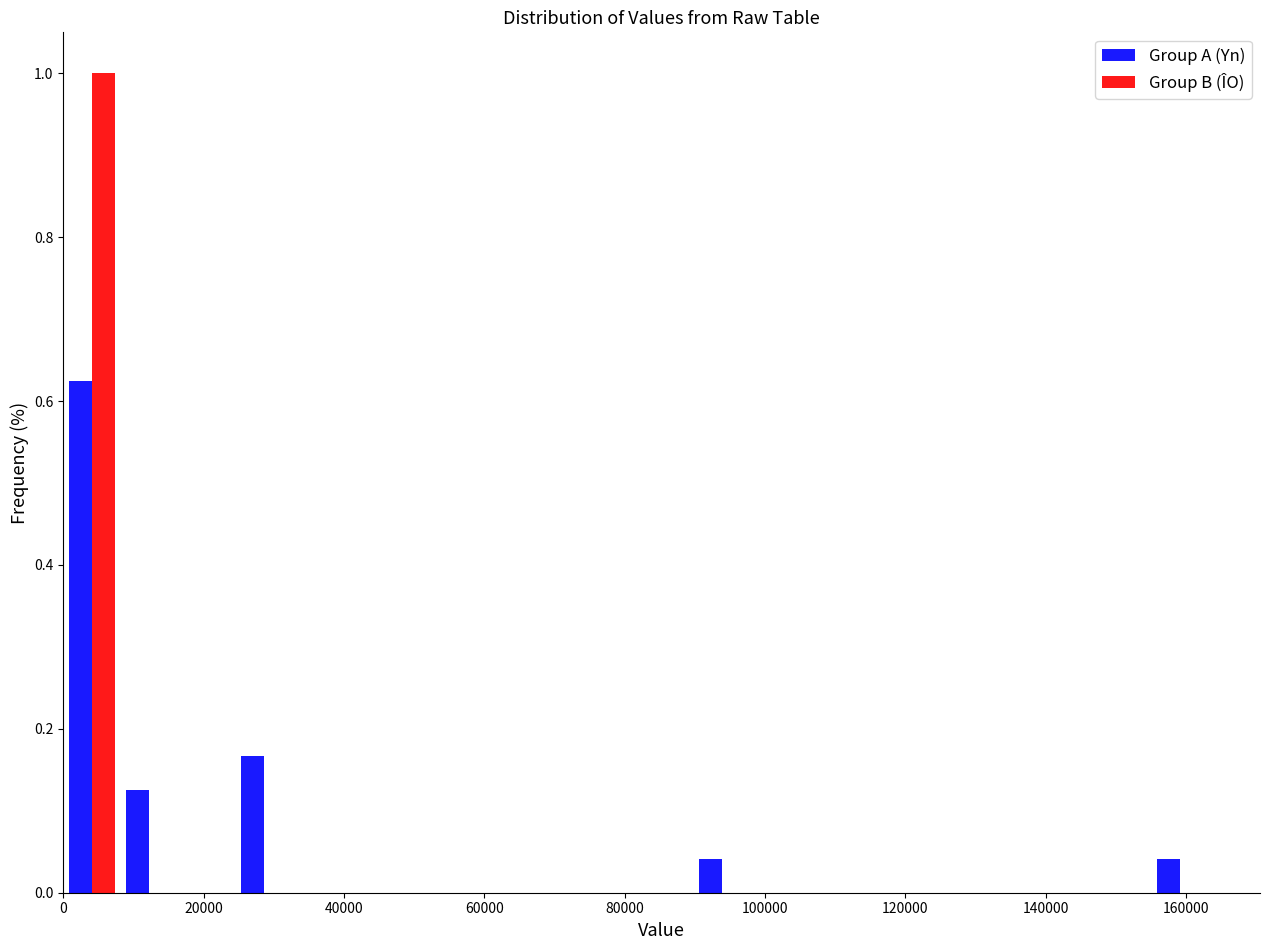

Reading left to right, transcribe this chart: for each range on the x-axis, give the height of each series' bar. Neither the bar edges nor the heights are printed on the chart, so give them approximately, as read against the axes.

0 to 8000: Group A (Yn)=0.62	Group B (ÎO)=1.00
8000 to 16000: Group A (Yn)=0.12	Group B (ÎO)=0
16000 to 24000: Group A (Yn)=0	Group B (ÎO)=0
24000 to 32000: Group A (Yn)=0.16	Group B (ÎO)=0
32000 to 40000: Group A (Yn)=0	Group B (ÎO)=0
40000 to 48000: Group A (Yn)=0	Group B (ÎO)=0
48000 to 58000: Group A (Yn)=0	Group B (ÎO)=0
58000 to 66000: Group A (Yn)=0	Group B (ÎO)=0
66000 to 74000: Group A (Yn)=0	Group B (ÎO)=0
74000 to 82000: Group A (Yn)=0	Group B (ÎO)=0
82000 to 90000: Group A (Yn)=0	Group B (ÎO)=0
90000 to 98000: Group A (Yn)=0.04	Group B (ÎO)=0
98000 to 106000: Group A (Yn)=0	Group B (ÎO)=0
106000 to 114000: Group A (Yn)=0	Group B (ÎO)=0
114000 to 122000: Group A (Yn)=0	Group B (ÎO)=0
122000 to 130000: Group A (Yn)=0	Group B (ÎO)=0
130000 to 138000: Group A (Yn)=0	Group B (ÎO)=0
138000 to 146000: Group A (Yn)=0	Group B (ÎO)=0
146000 to 156000: Group A (Yn)=0	Group B (ÎO)=0
156000 to 164000: Group A (Yn)=0.04	Group B (ÎO)=0